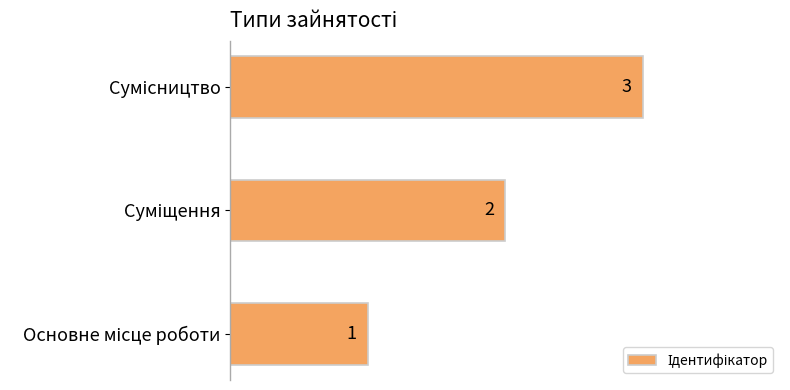

How many values are between 1 and 3?

3